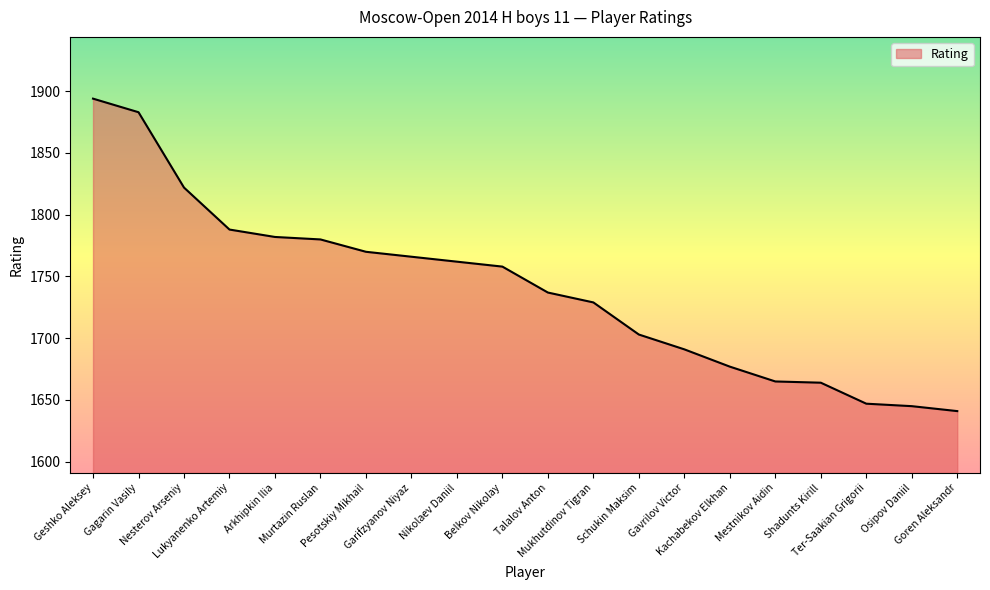

What is the smallest value displayed?

1641